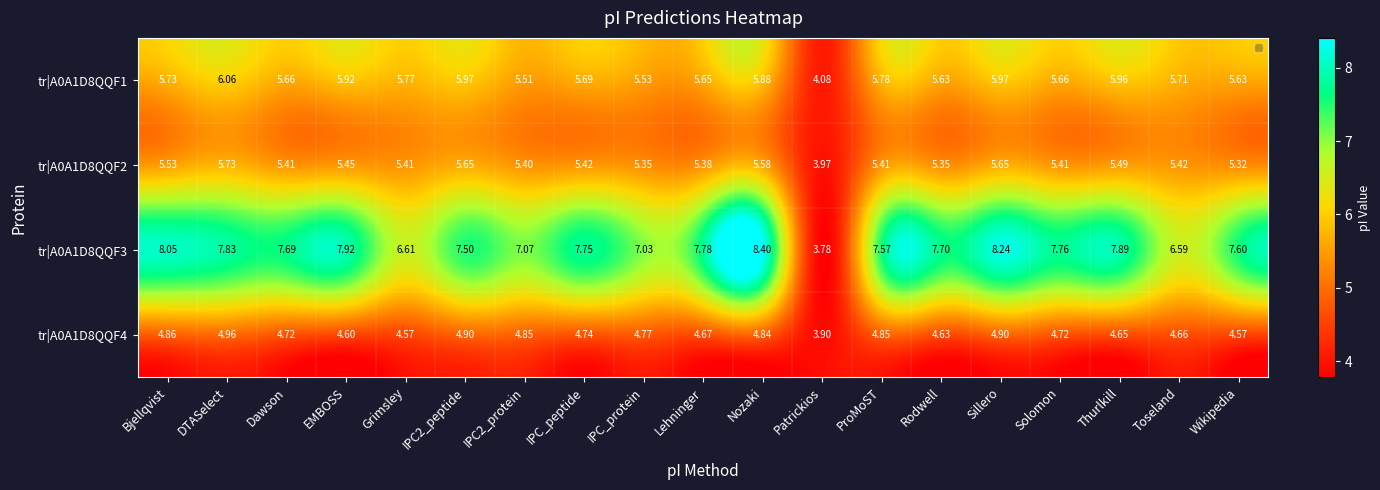

Which category has the lowest value in the tr|A0A1D8QQF4 series?

Patrickios